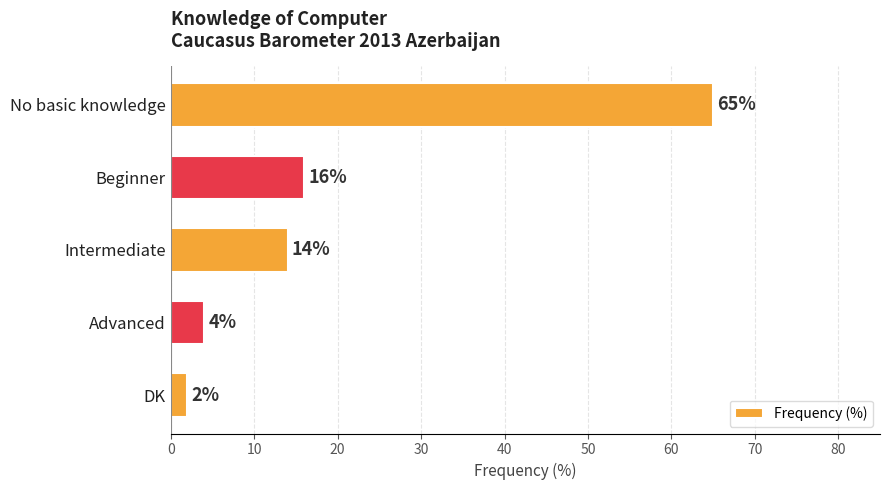

True or false: the data shows 65 at No basic knowledge.

True